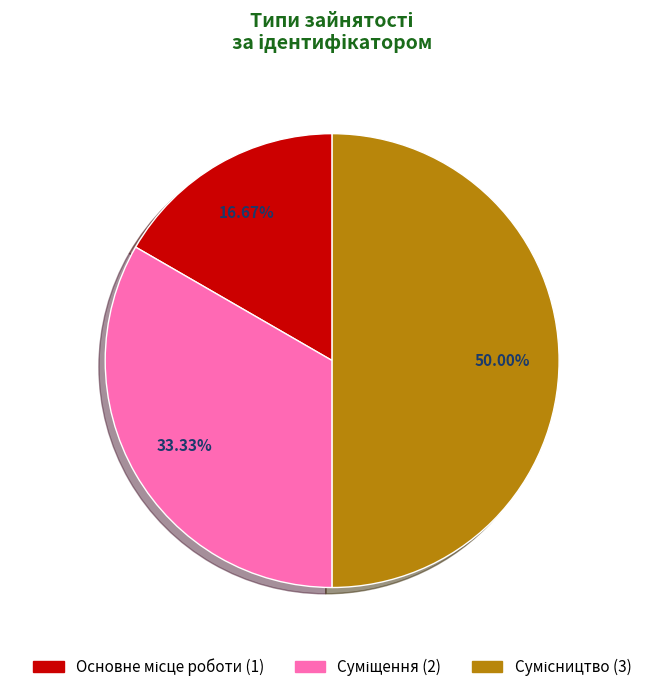

Is Сумісництво the majority of the pie?

No